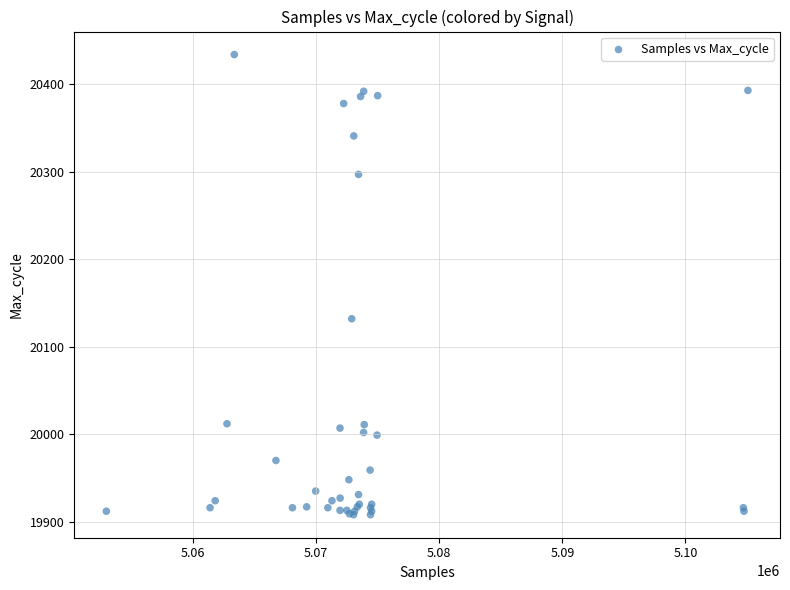

What Y value in the scatter plot is closest to 20171?

20132